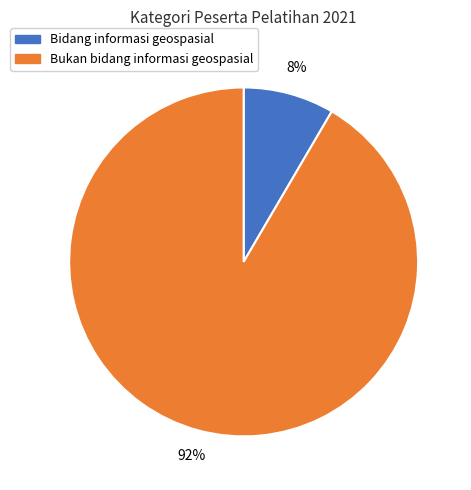

Is there a majority slice in this chart?

Yes